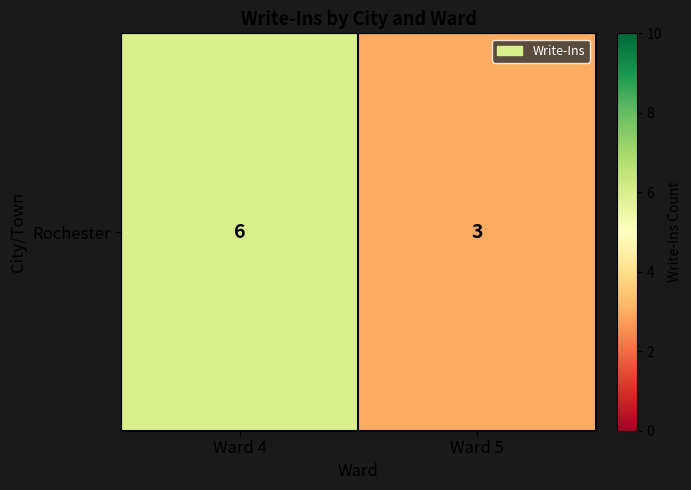

What is the sum of all values?

9